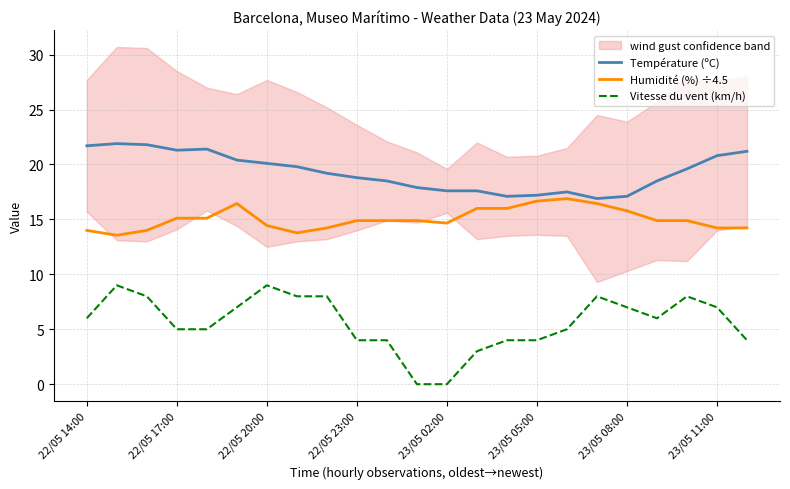

Does the chart have visible grid lines?

Yes